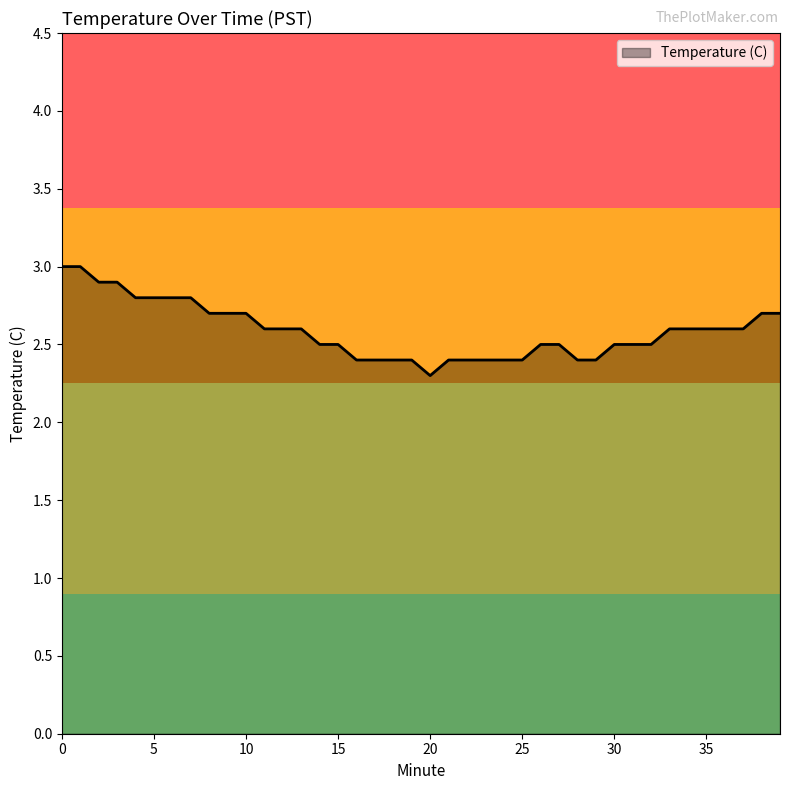

What is the smallest value displayed?

2.3